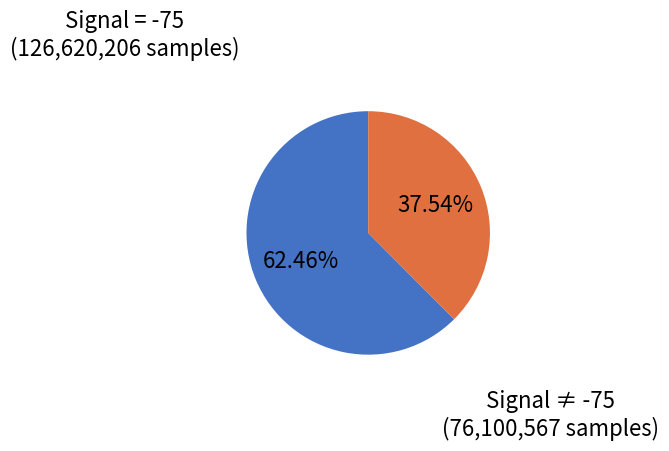

Is there any slice that represents more than half of the pie?

Yes